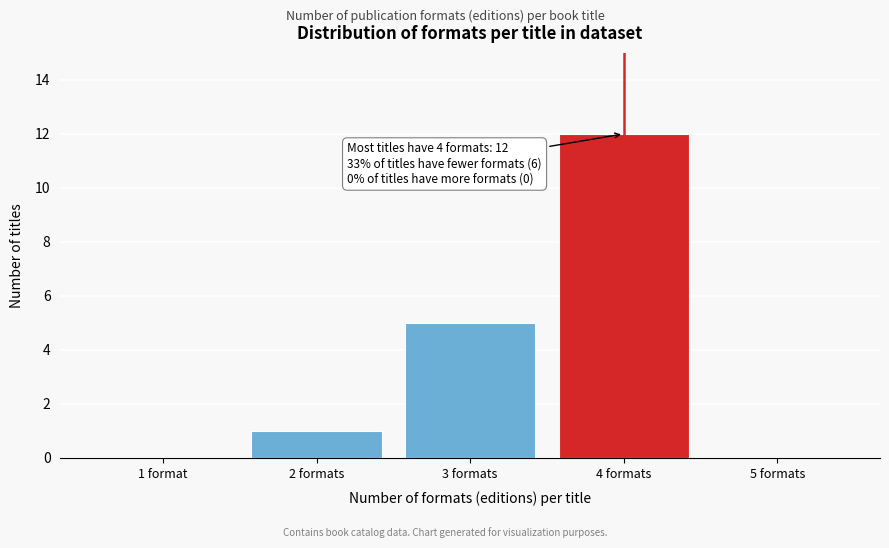

Reading left to right, what are all the values shown in this chart?

1 format=0	2 formats=1	3 formats=5	4 formats=12	5 formats=0